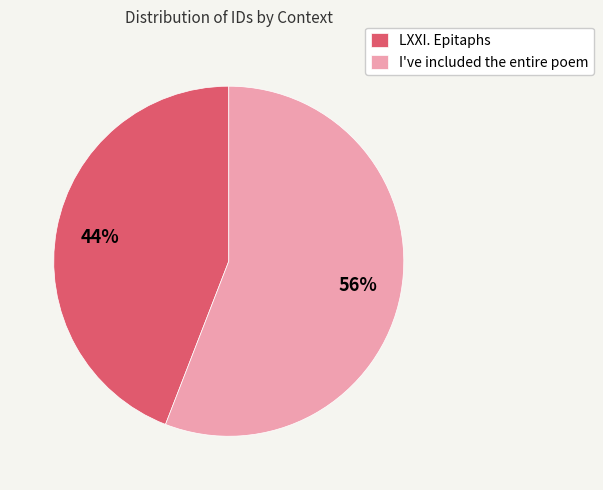

Does any single category account for the majority?

Yes